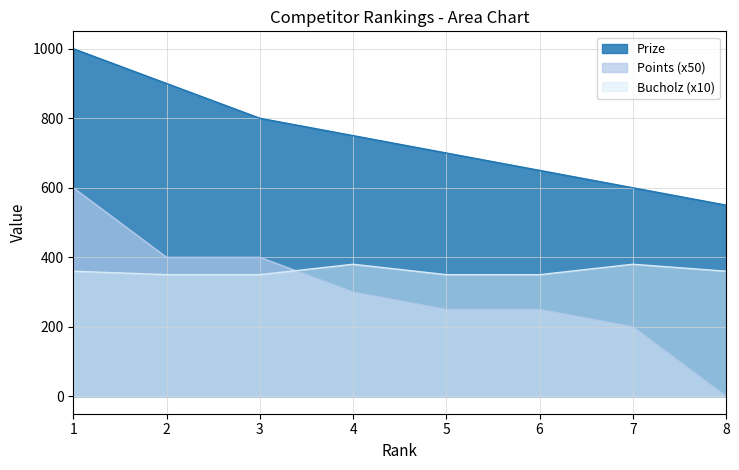

Count the number of categories in the chart.

8